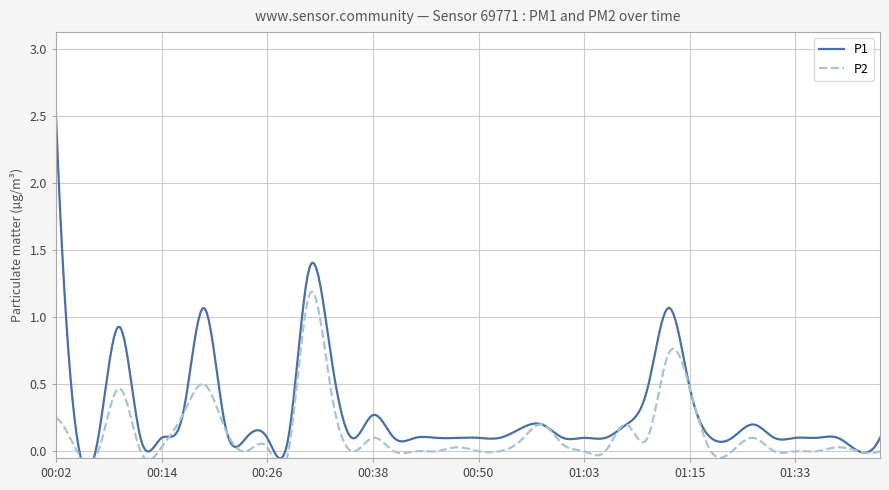

What is the label of the 18th point from the left?

00:43